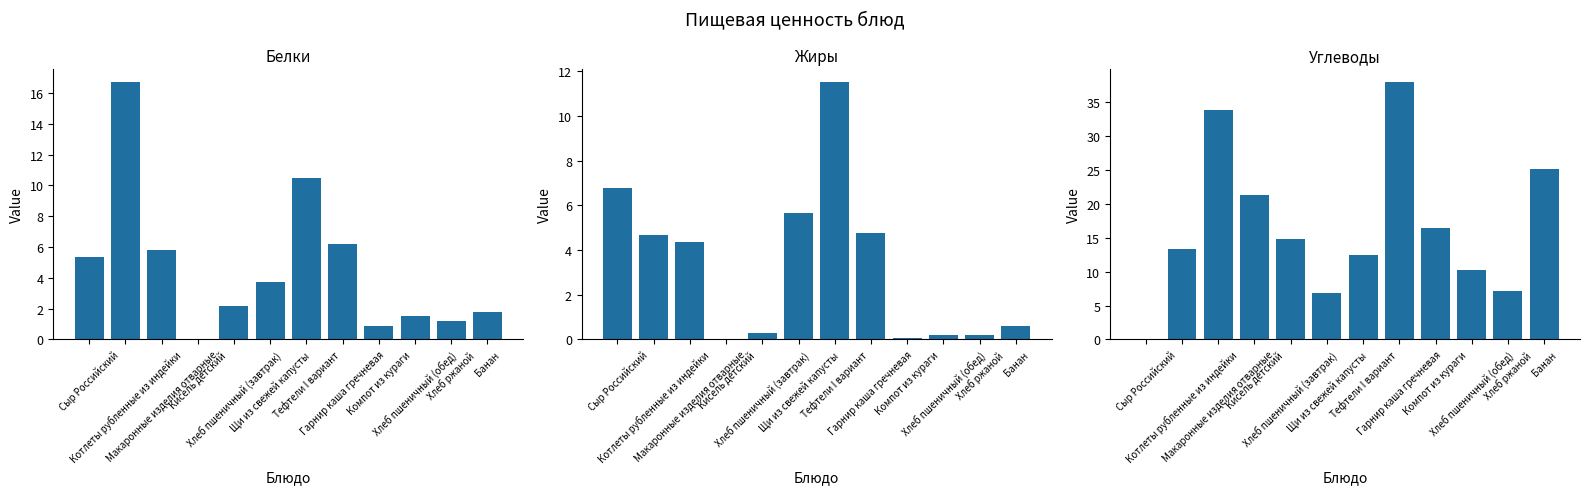

At which category does the chart reach its peak across all series?

Гарнир каша гречневая